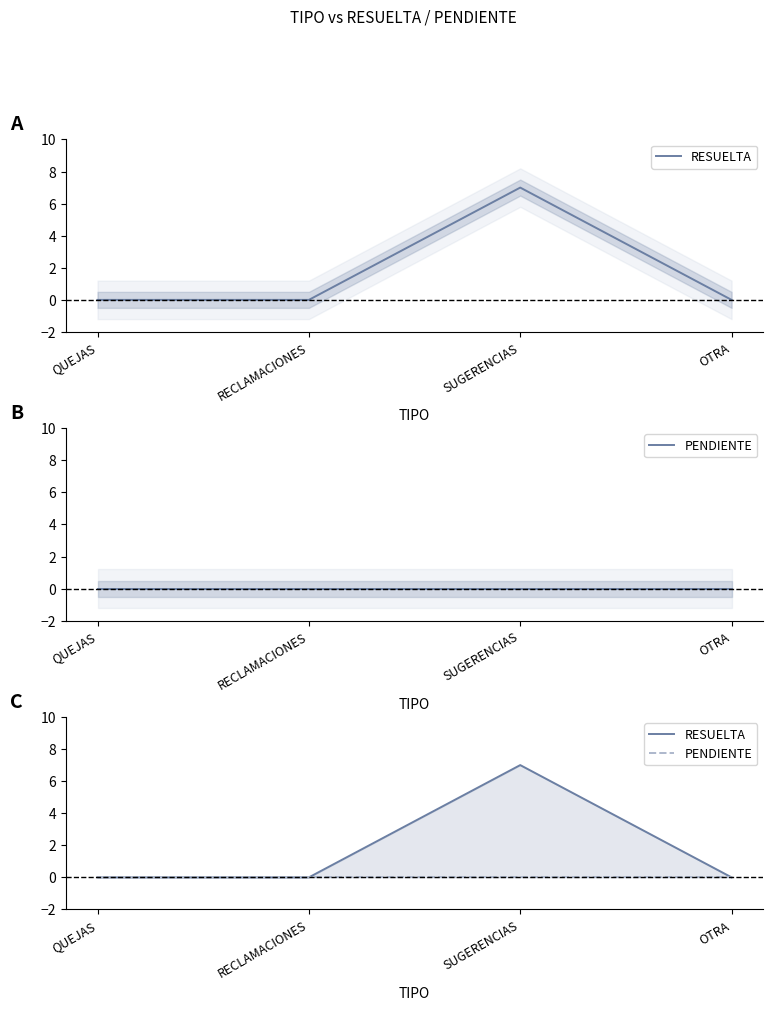

What is the value of the RESUELTA point at the 3rd from the left?

7